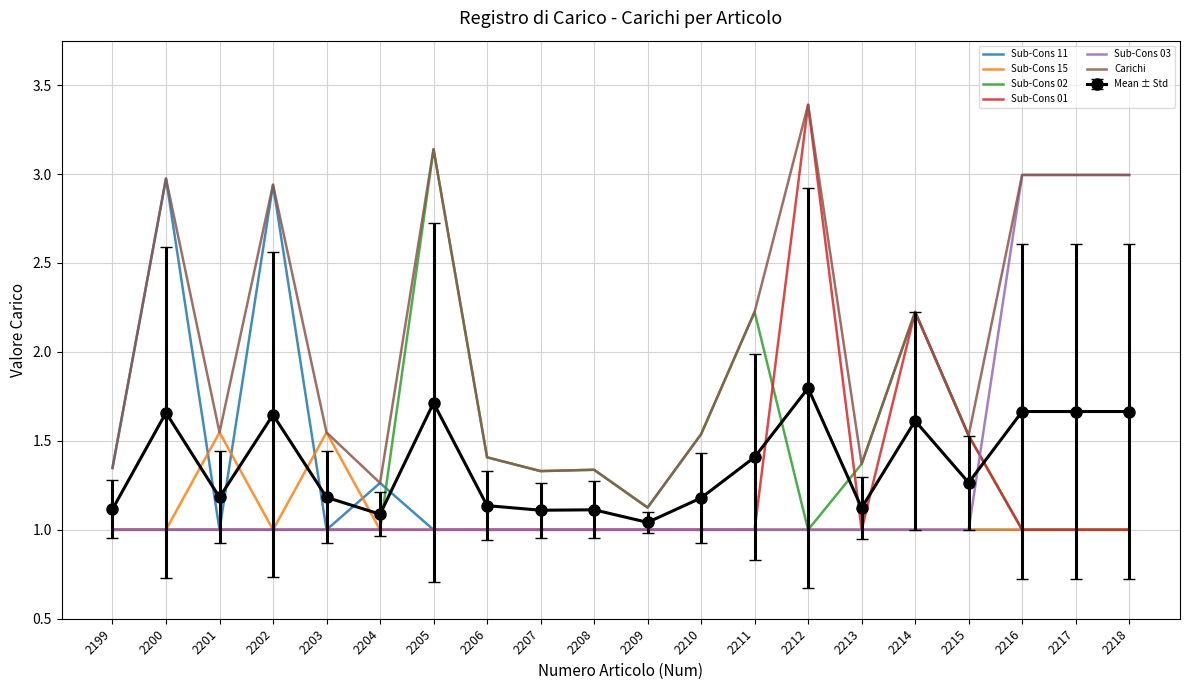

Which series has the largest total across all categories?

Carichi